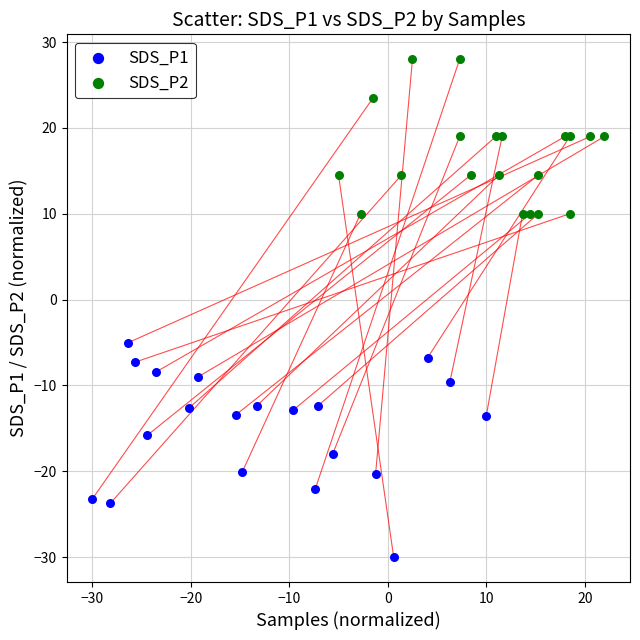

Which series has the largest Y range (max minus min)?

SDS_P1